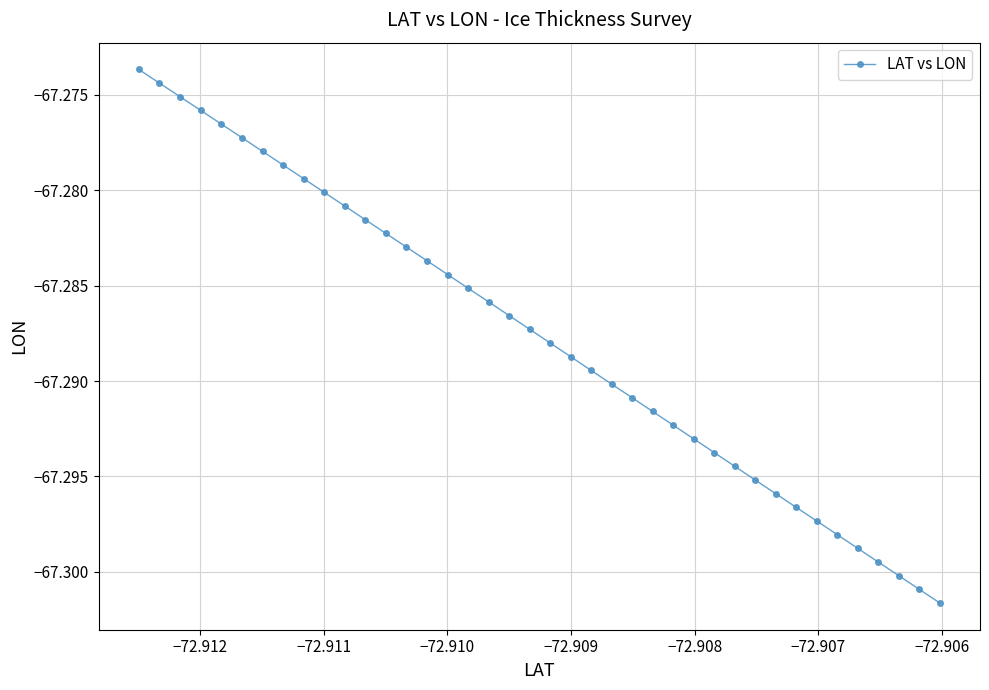

True or false: the data has more than 2 interior local peaks.

False